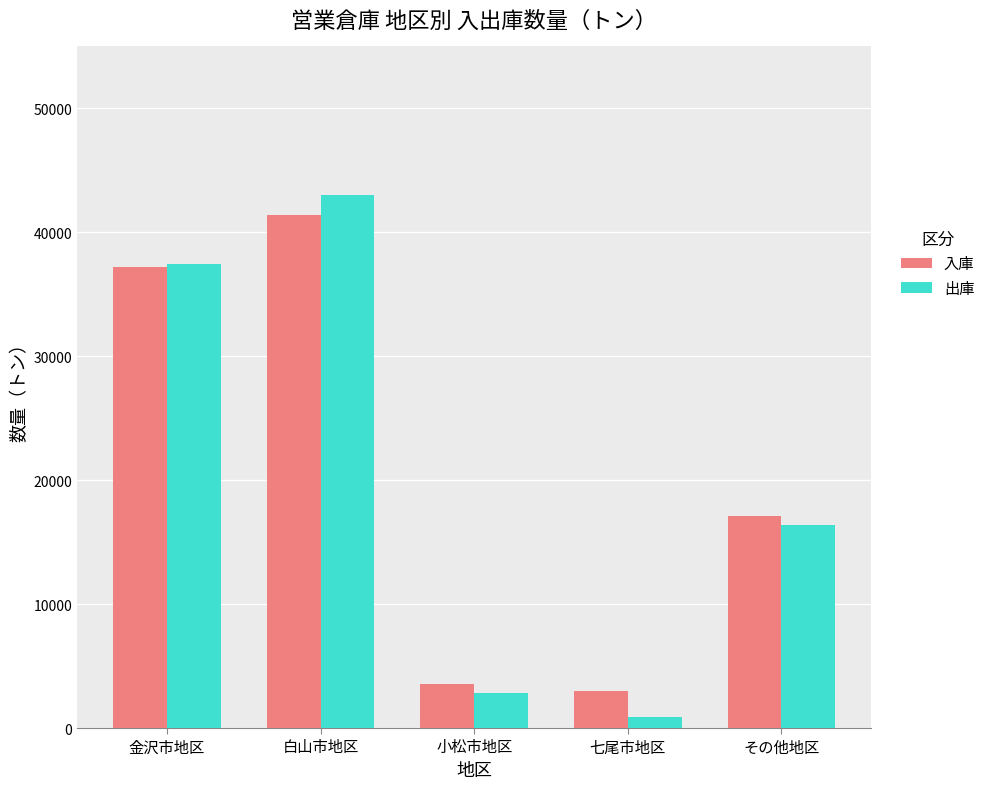

At 白山市地区, list the series in order from smallest to largest.

入庫, 出庫